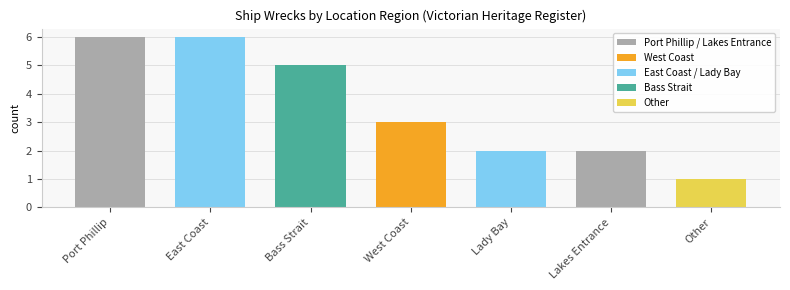

Is it true that the value at West Coast is 1?

False